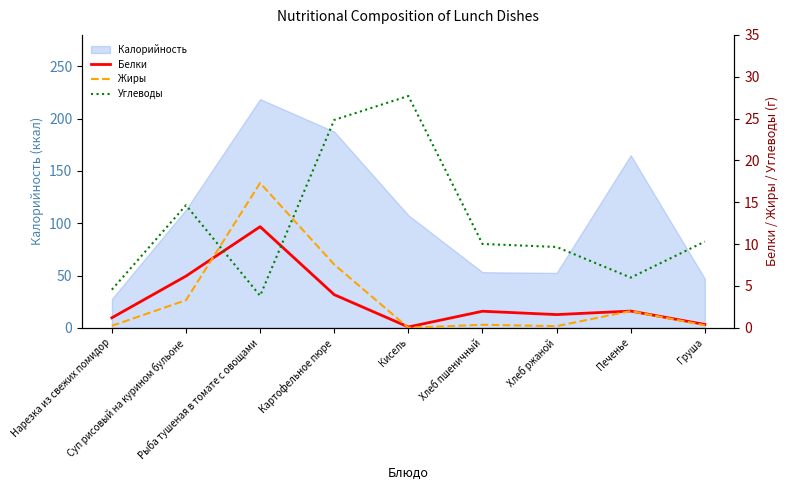

What is the label of the 3rd point from the left?

Рыба тушеная в томате с овощами